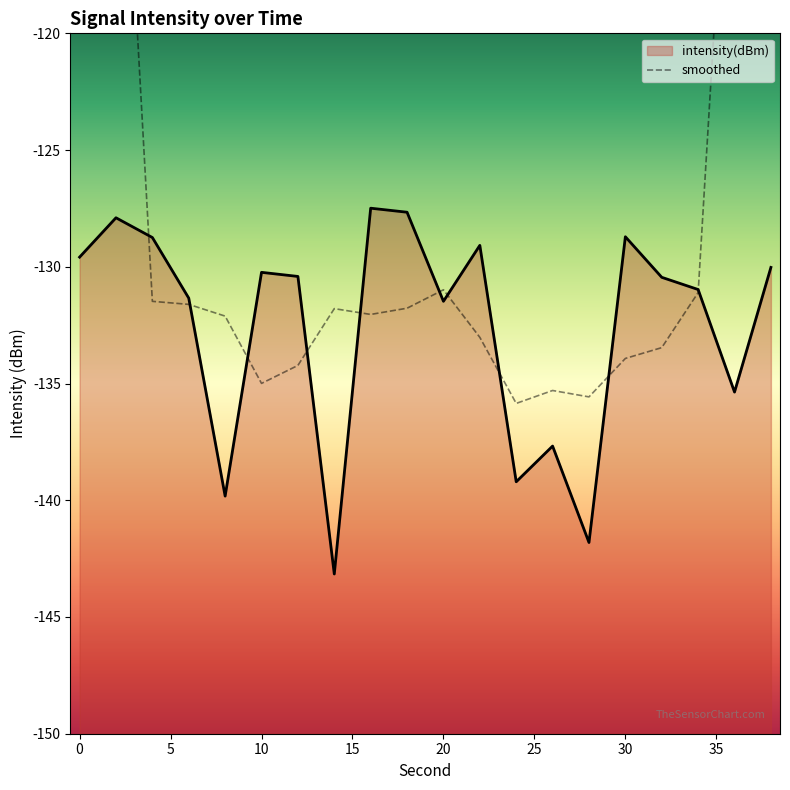

Is it true that intensity(dBm) equals -82.1 at 20?

False